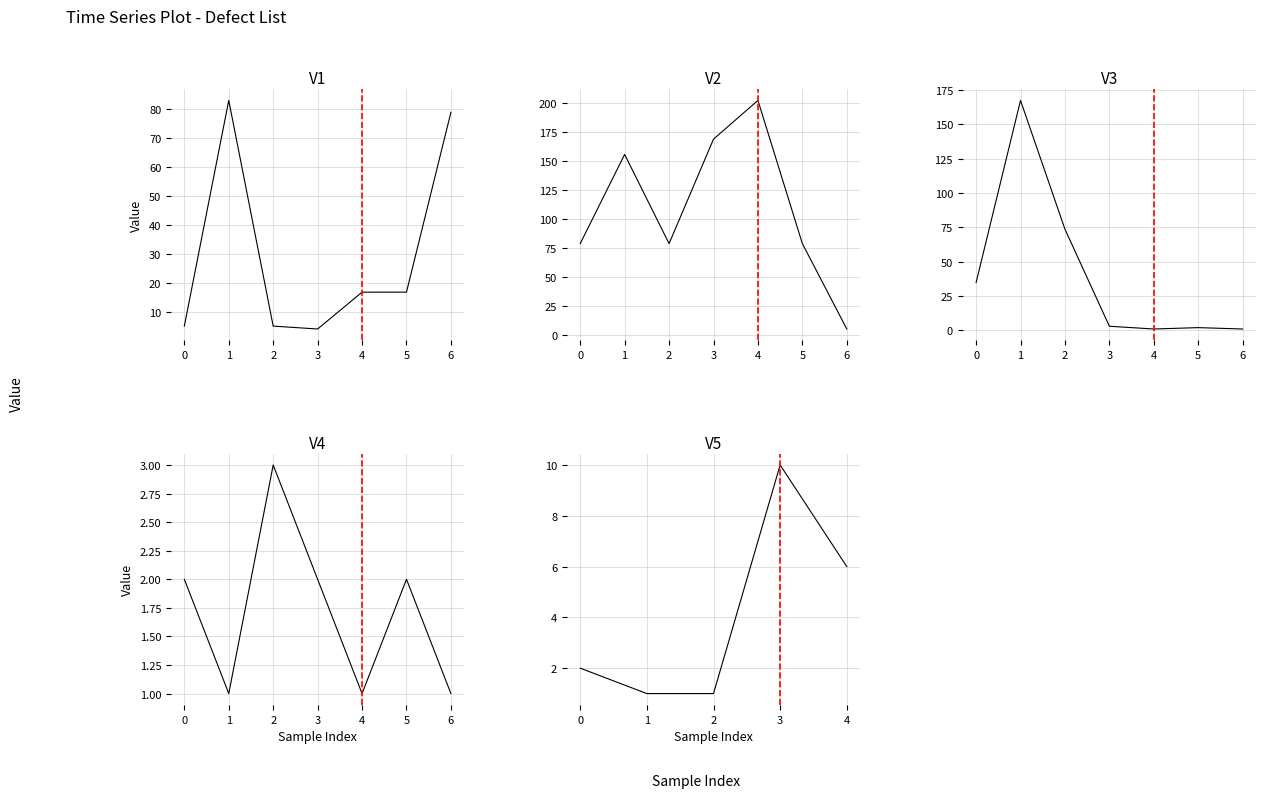

Is it true that the value at 23 is 0.4?

False